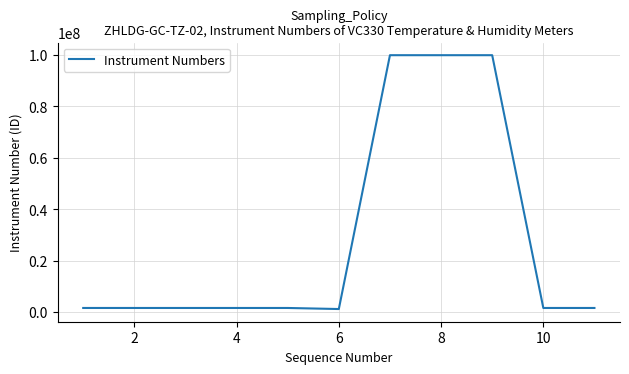

What is the difference between the maximum and minimum values?

98757010